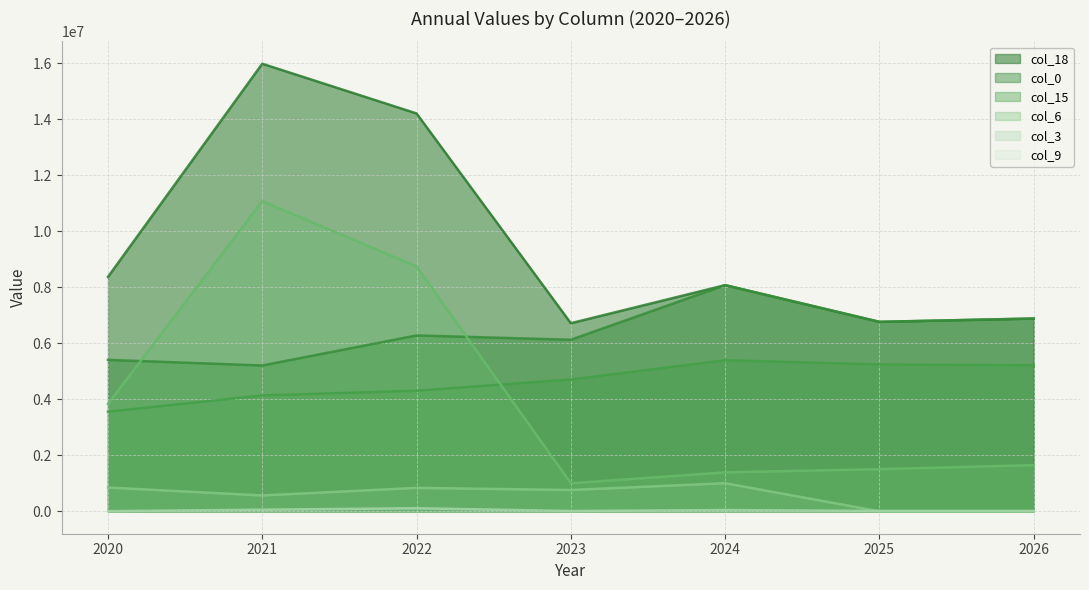

At which label does col_0 (line) first exceed 6282527?

2022